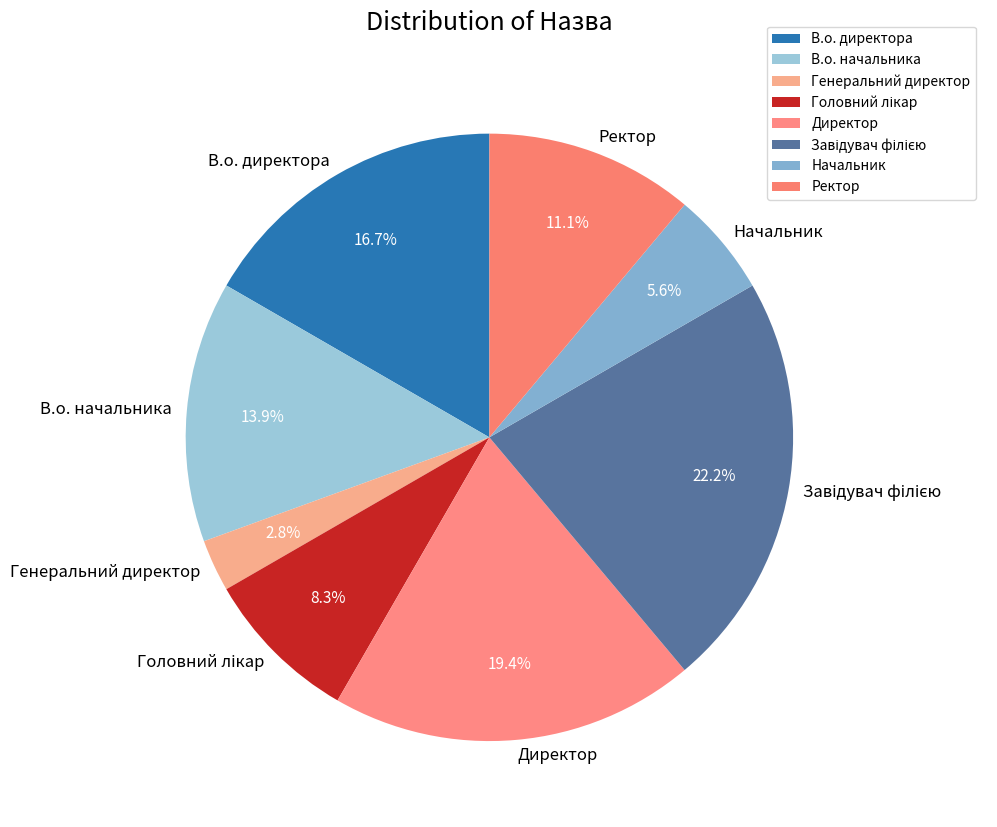

Count the number of slices in the pie.

8